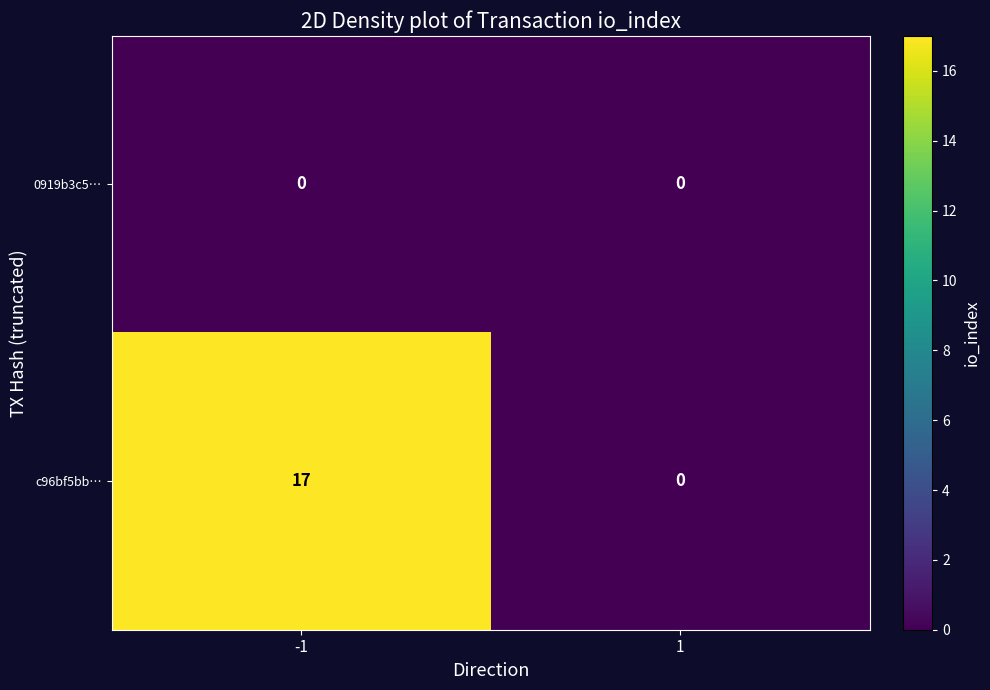

What is the total value across all series at -1?

17